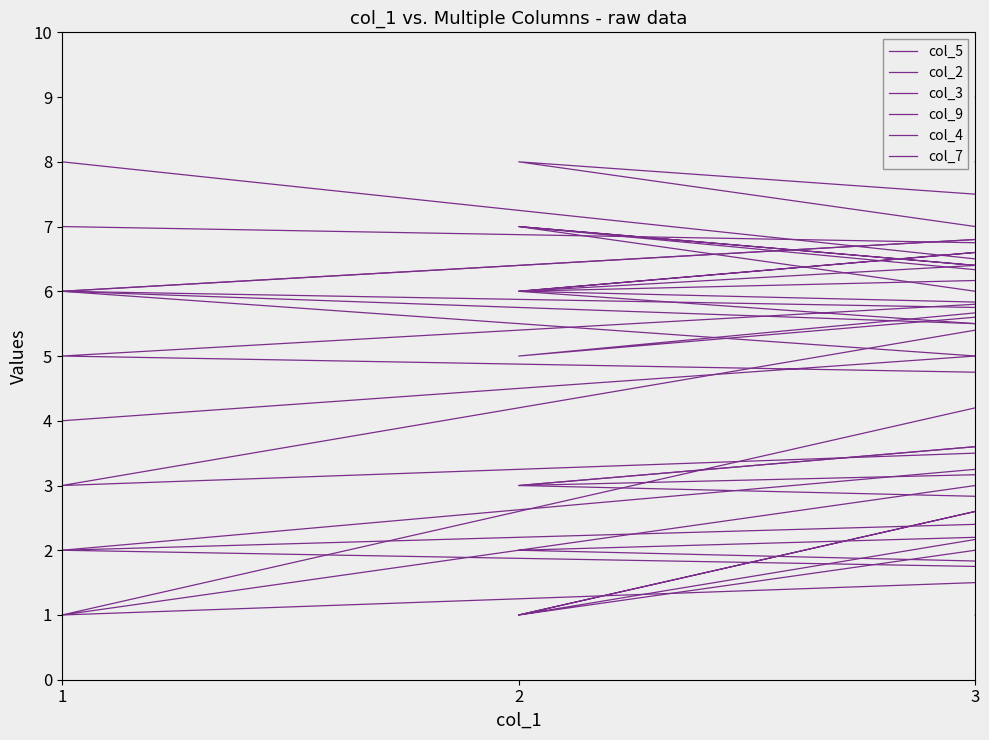

Count the col_3 values in the range 3 to 7.

9